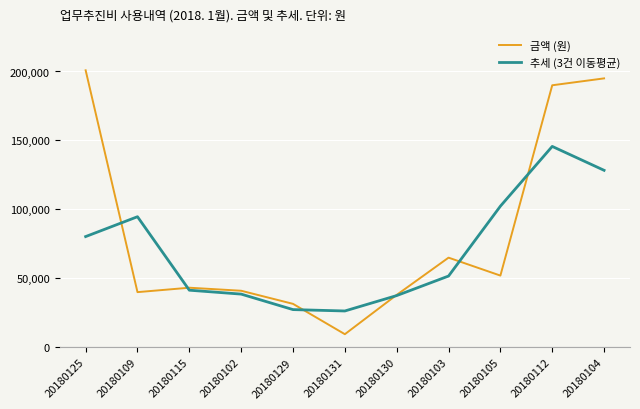

What is the average value of the 금액 (원) series?

82369.1